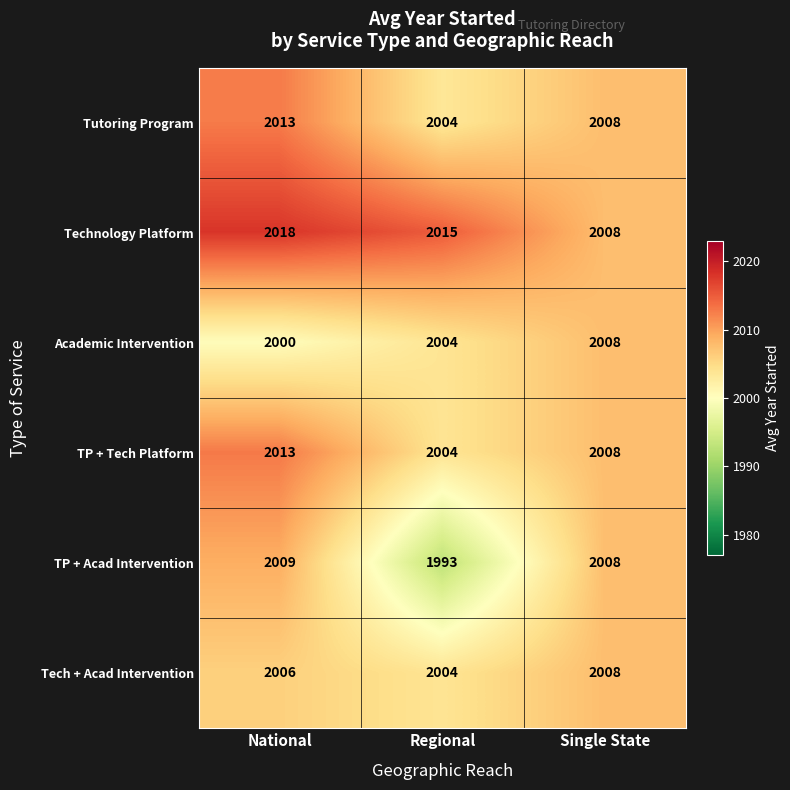

What is the maximum value shown in the chart?

2018